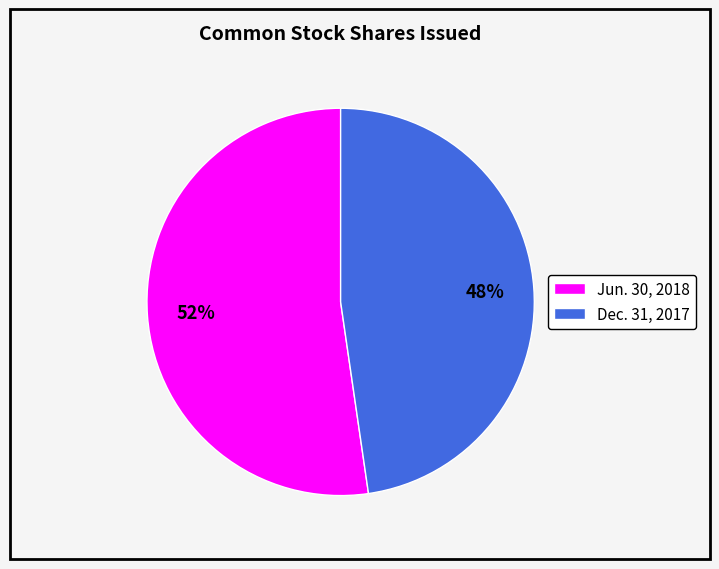

Does any single category account for the majority?

Yes